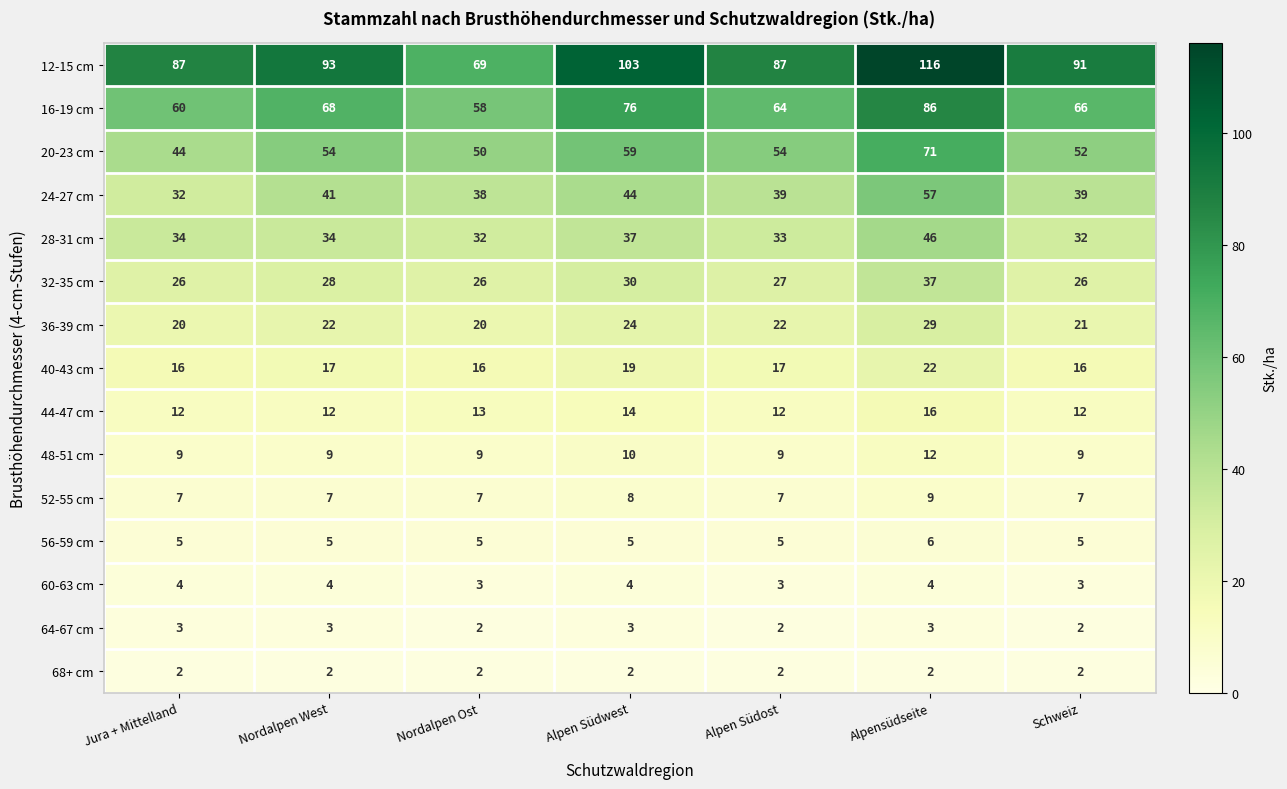

Which series has the largest total across all categories?

12-15 cm